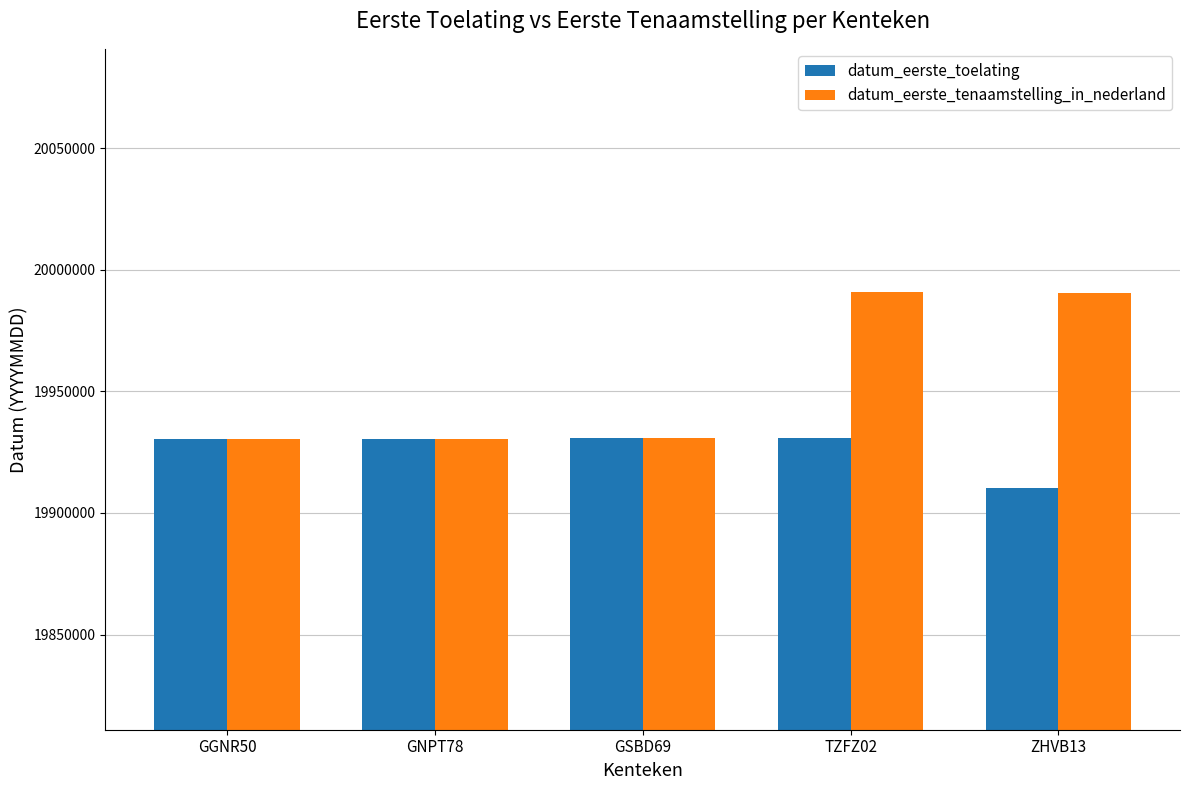

How many series are shown in this chart?

2